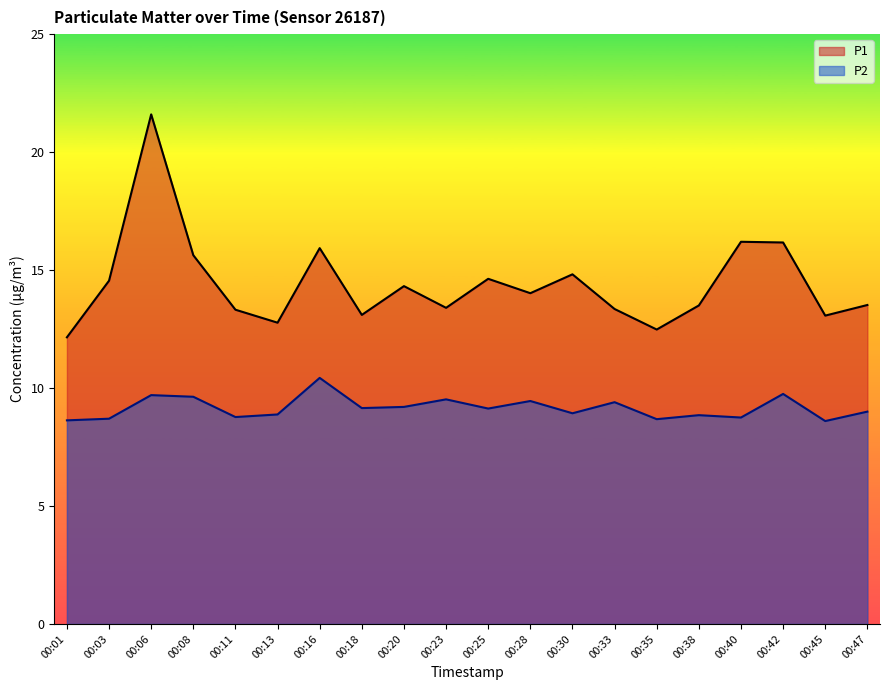

What is the approximate value of P2 at 00:08?

9.6